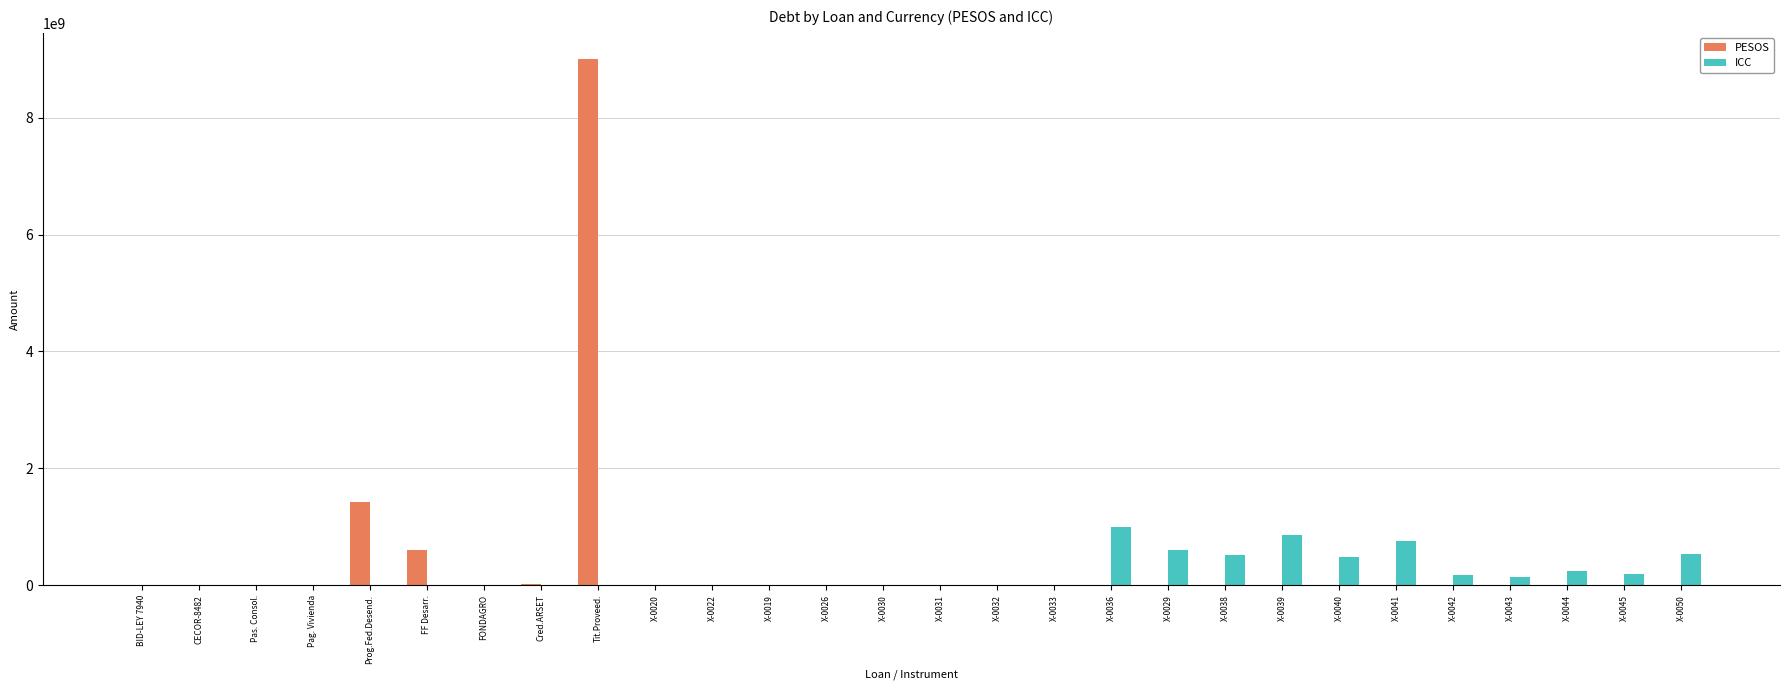

At which category is the sum across all series the highest?

Tit.Proveed.